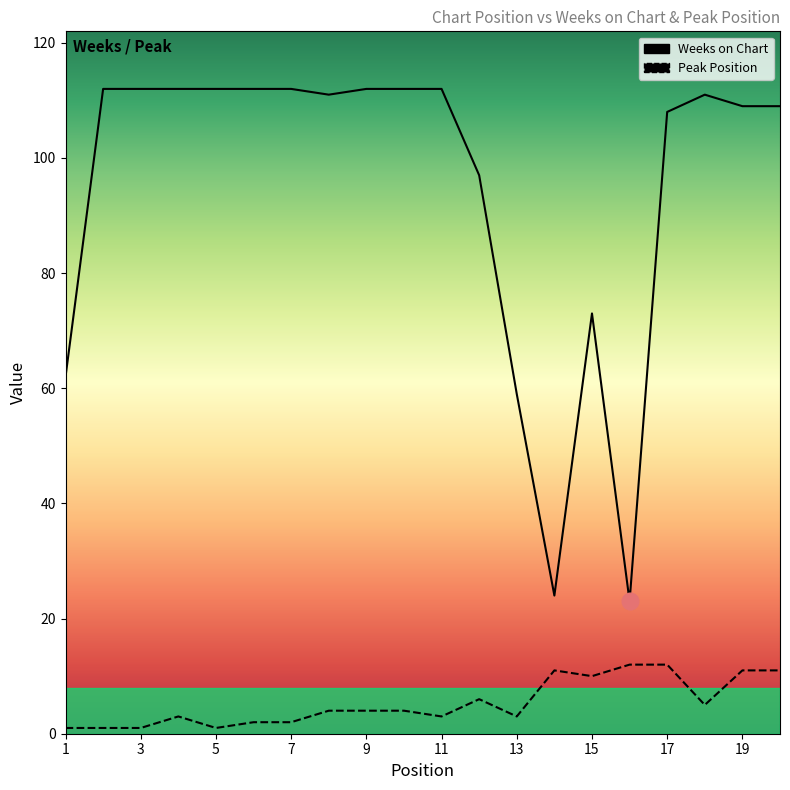

How many data points does each series have?

20